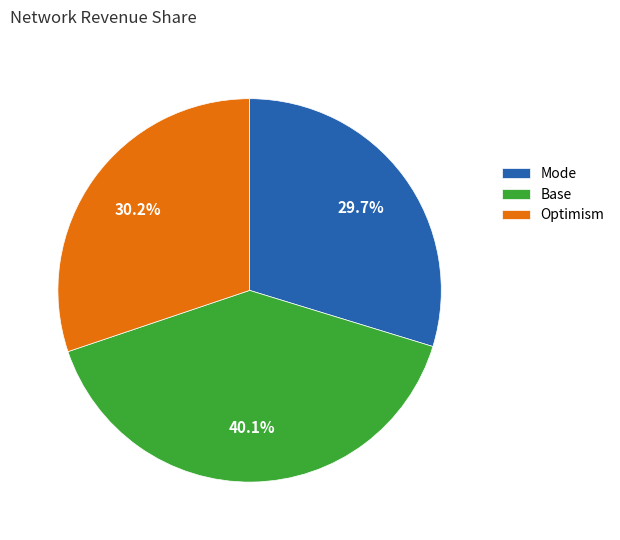

Which has a higher value, Base or Mode?

Base